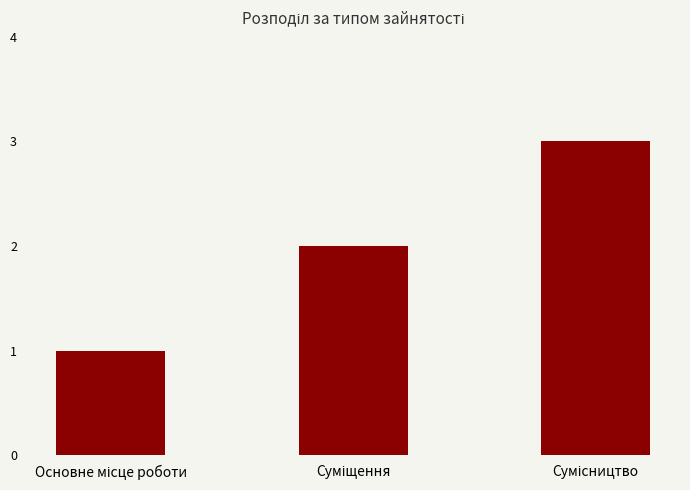

What is the greatest value displayed?

3